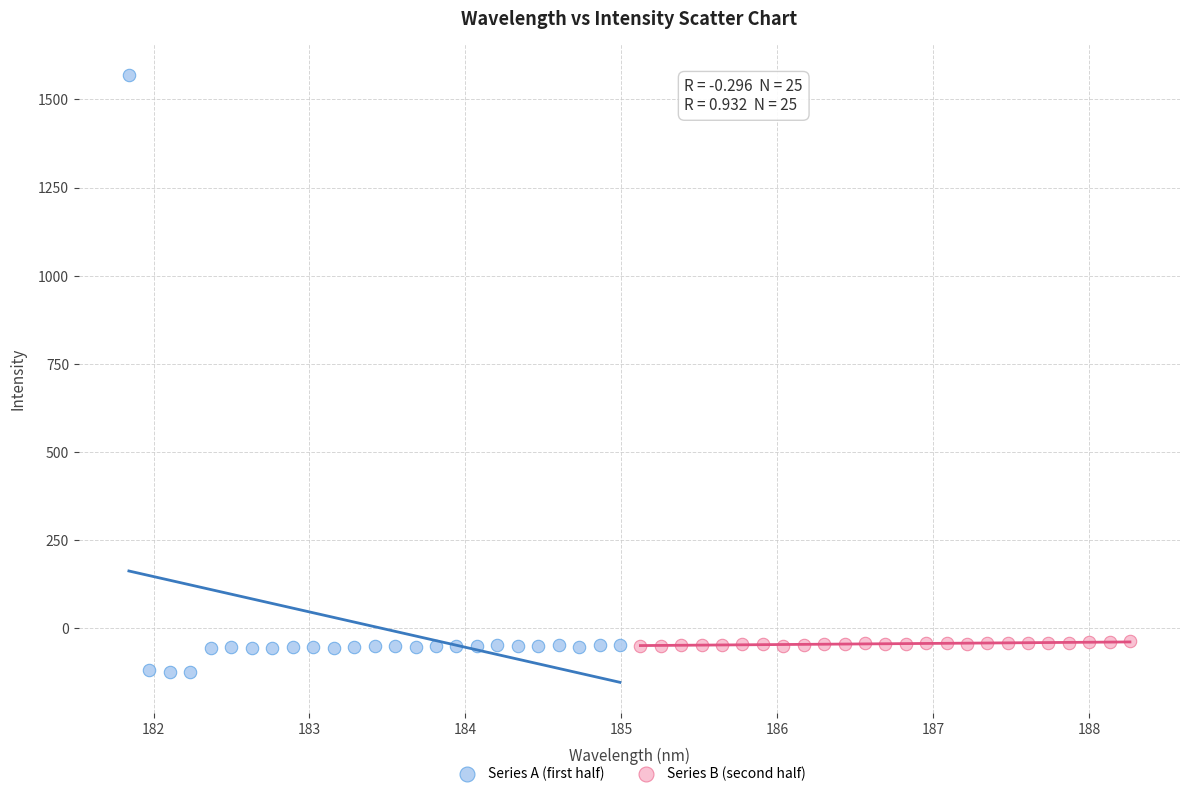

Which series has the widest spread of Y values?

Series A (first half)